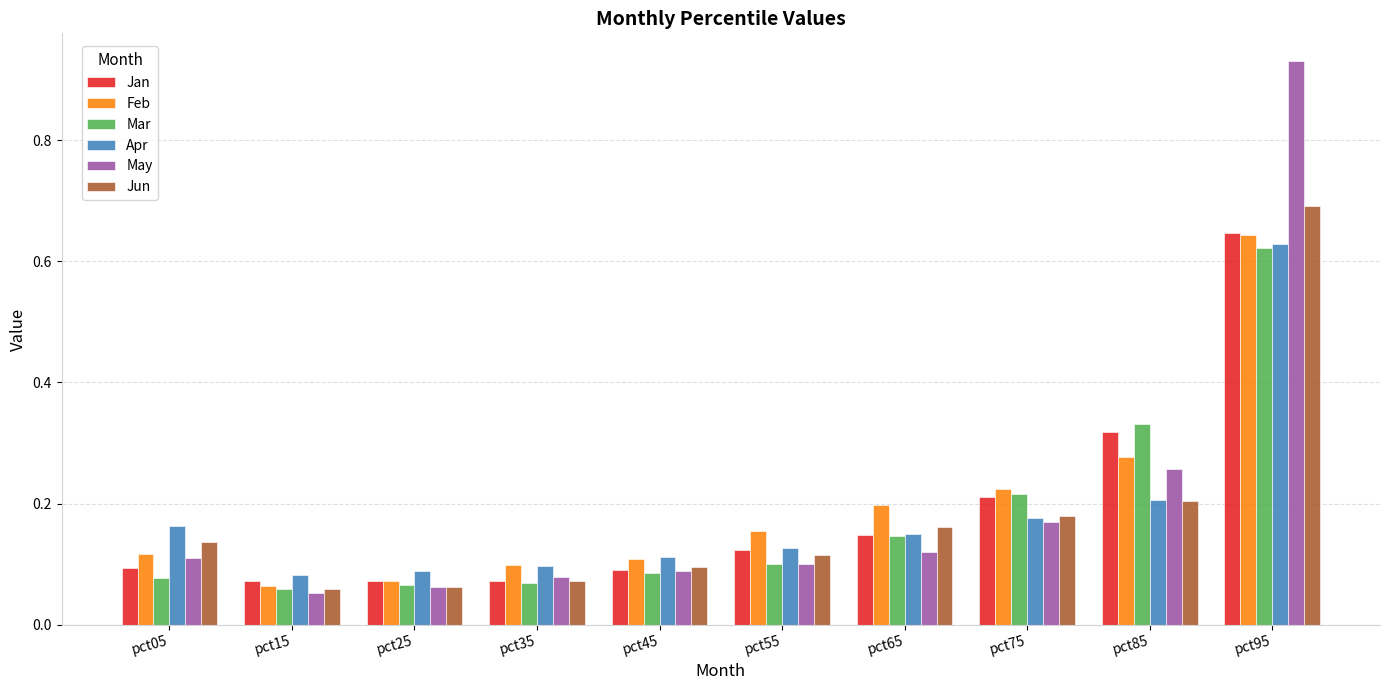

At how many categories does at least one series exceed 0?

10